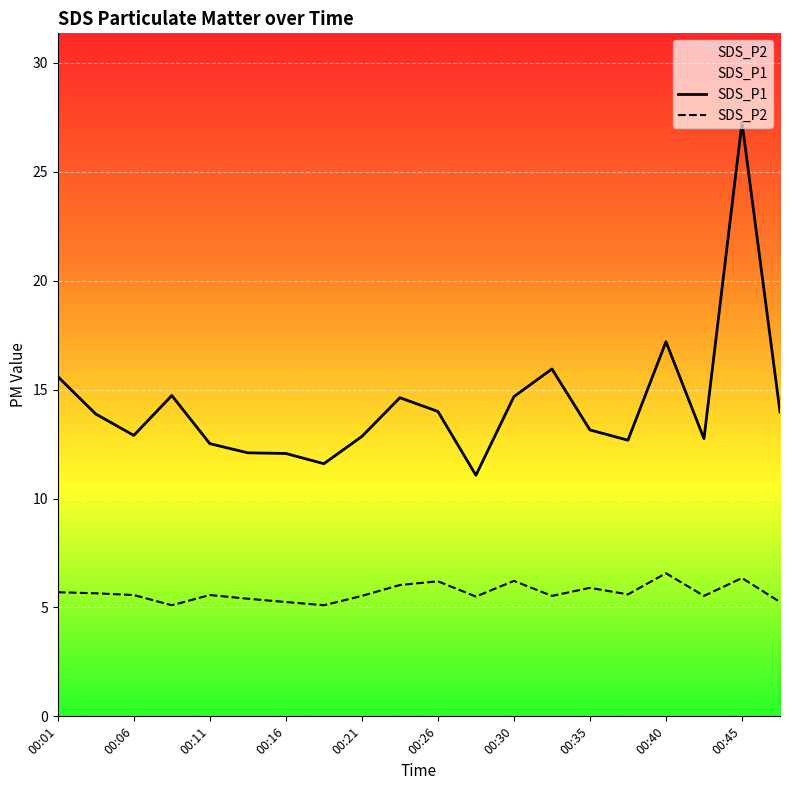

List the series in order of their peak value, lowest first.

SDS_P2, SDS_P1